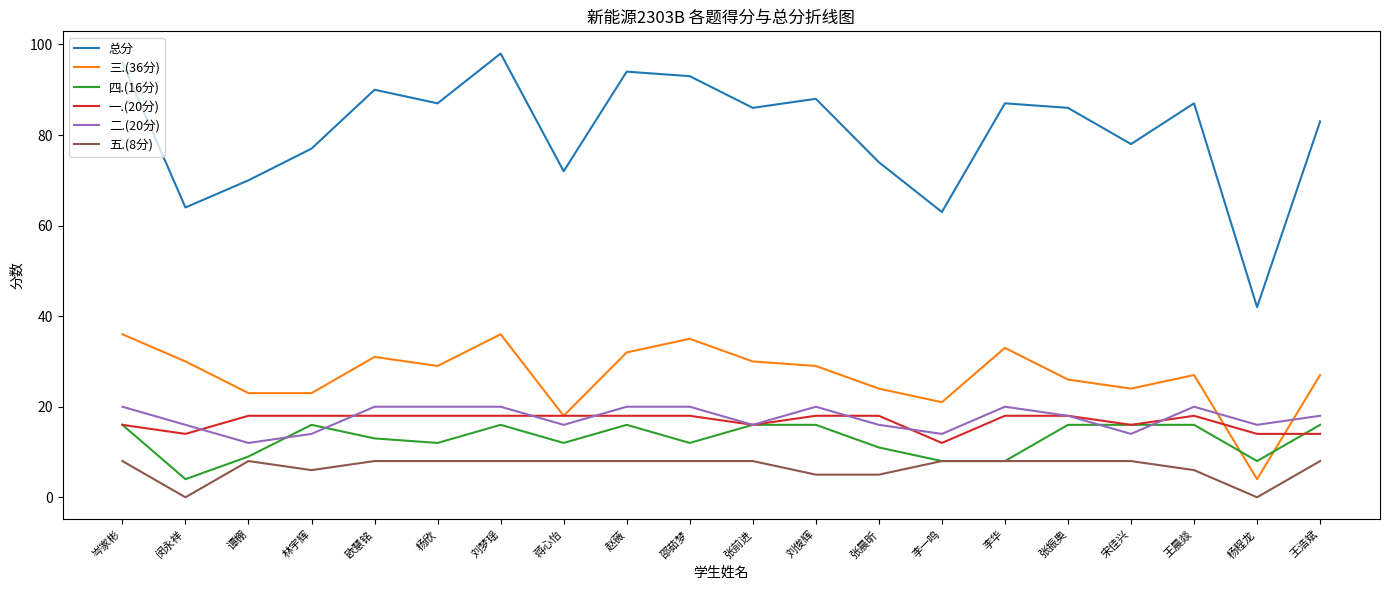

True or false: 一.(20分) and 总分 intersect in this chart.

False